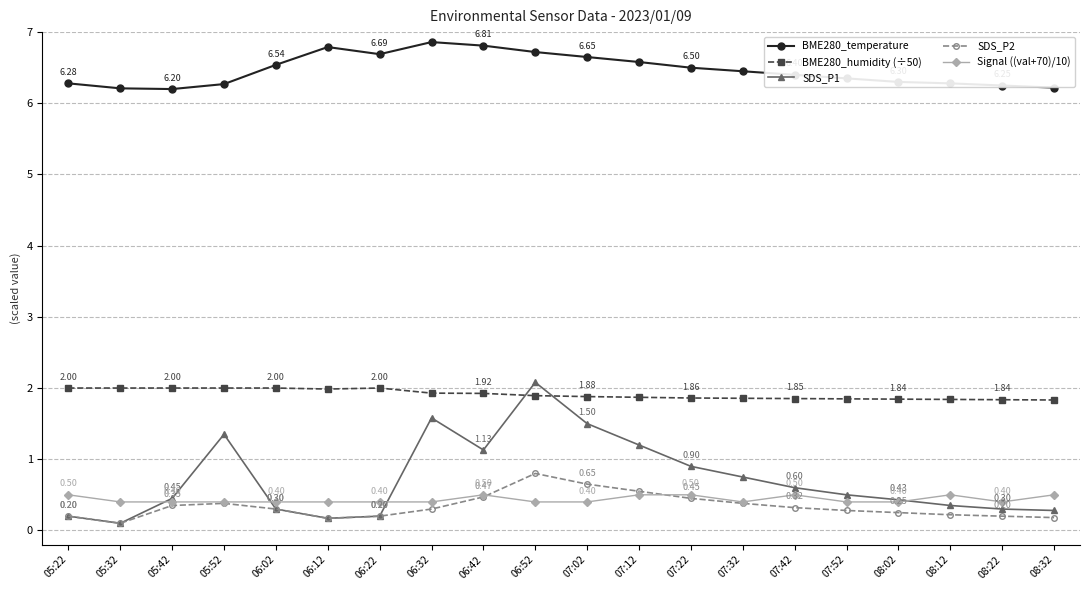

What are all the series names shown in the legend?

BME280_temperature, BME280_humidity (÷50), SDS_P1, SDS_P2, Signal ((val+70)/10)